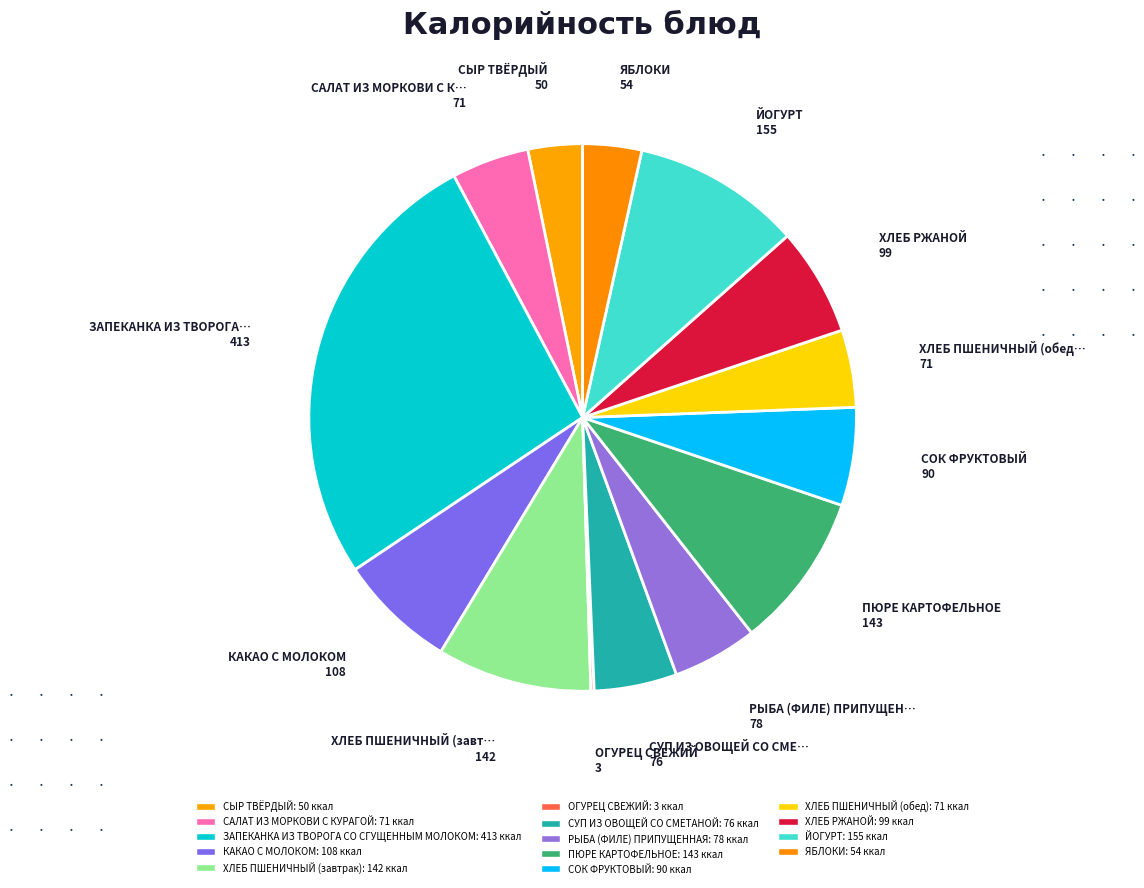

Count the number of slices in the pie.

14